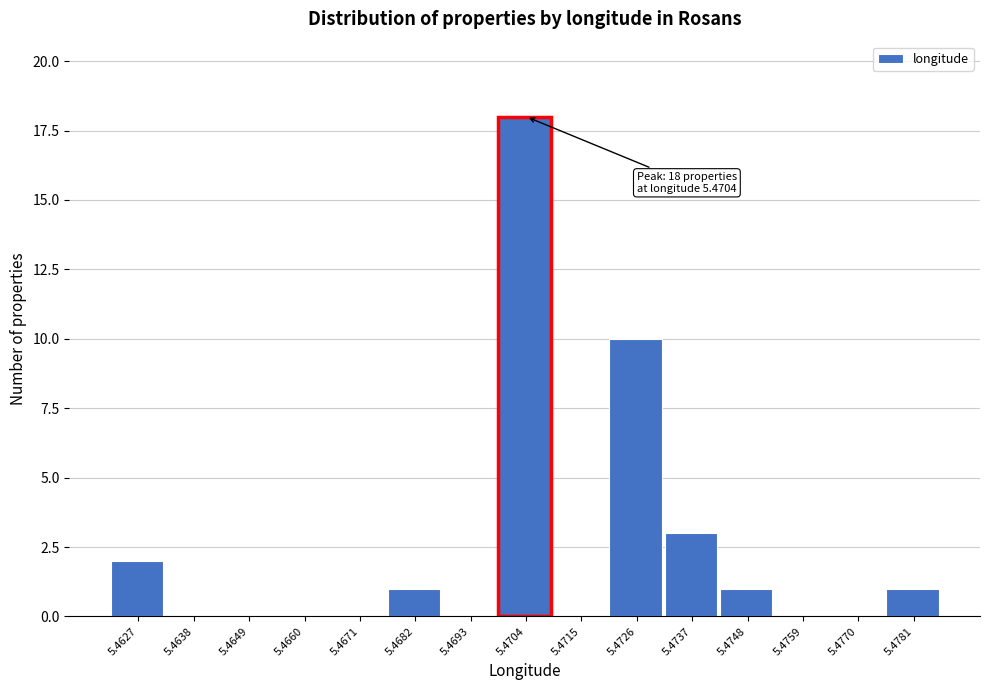

Reading left to right, extract all data points from this chart.

5.4627=2	5.4638=0	5.4649=0	5.4660=0	5.4671=0	5.4682=1	5.4693=0	5.4704=18	5.4715=0	5.4726=10	5.4737=3	5.4748=1	5.4759=0	5.4770=0	5.4781=1